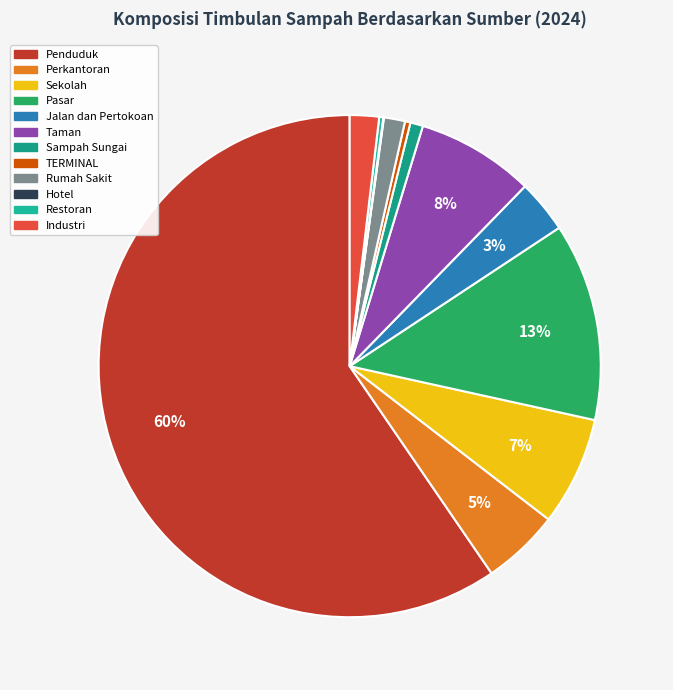

Does Jalan dan Pertokoan represent more than half of the total?

No